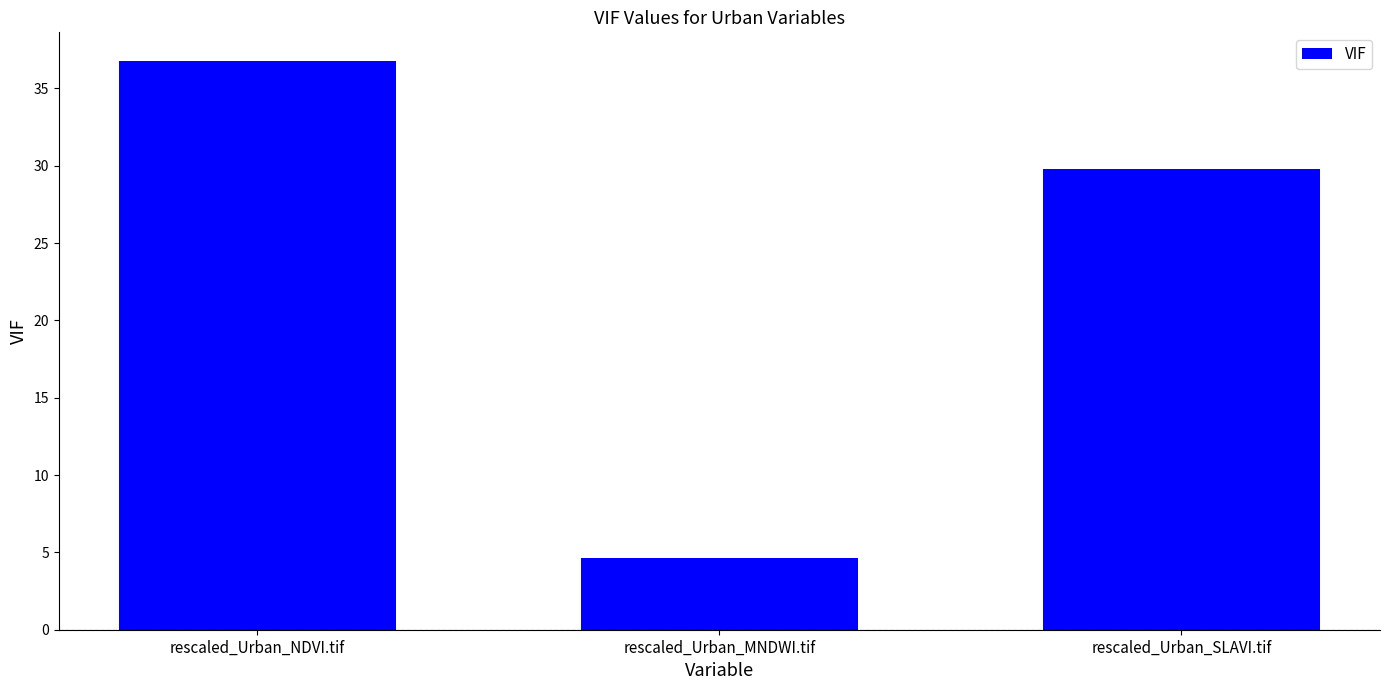

What is the label of the 3rd bar from the right?

rescaled_Urban_NDVI.tif